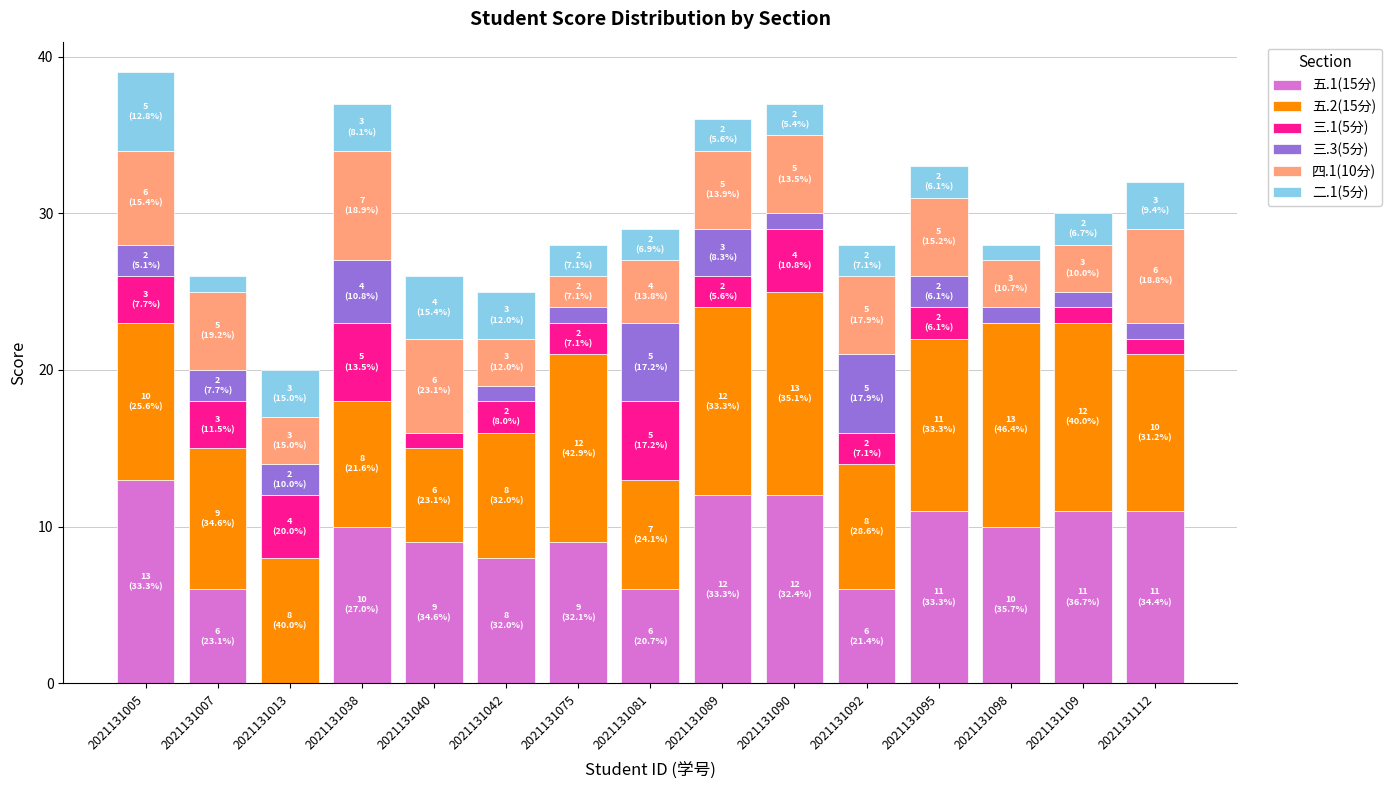

What is the total value across all series at 2021131092?

28